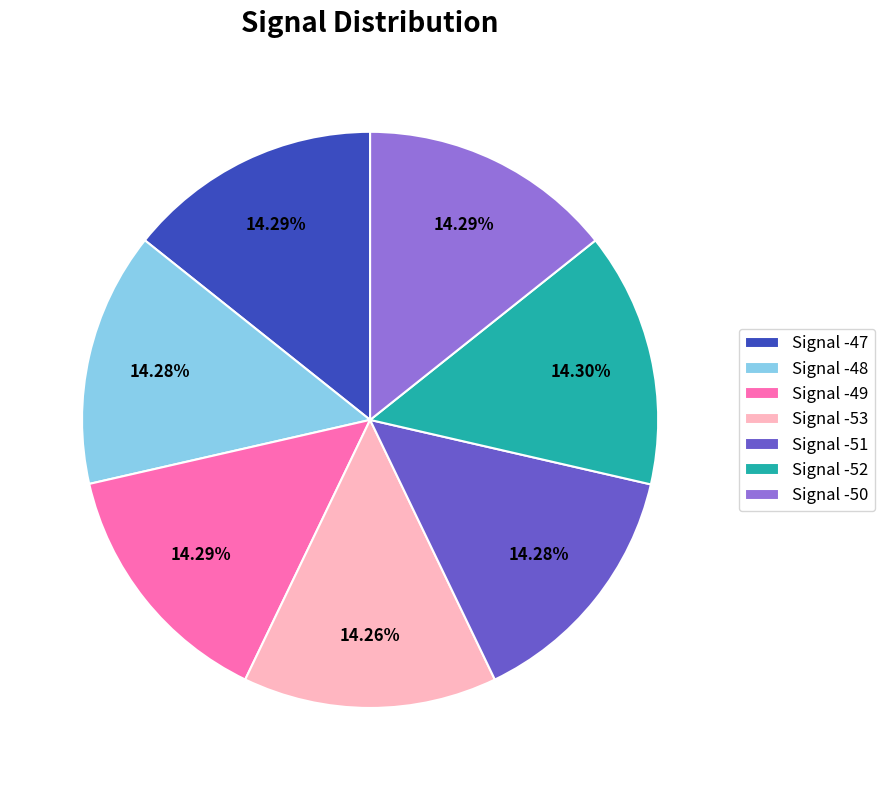

Is it true that Signal -50 is 8% of the pie?

False